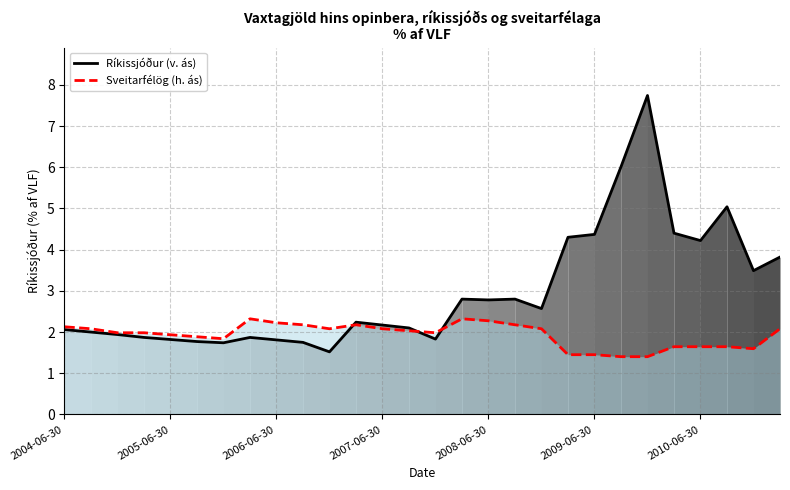

Between 7 and 26, which series saw the biggest shift?

Ríkissjóður (v. ás)